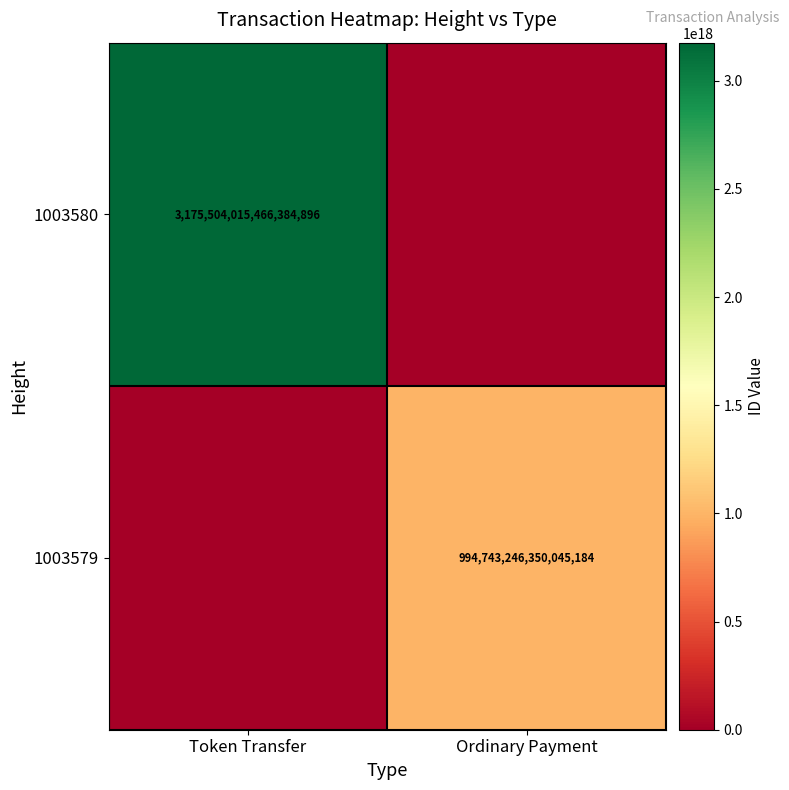

The 1003579 series shows 1329146677522844928 at Ordinary Payment. True or false?

False